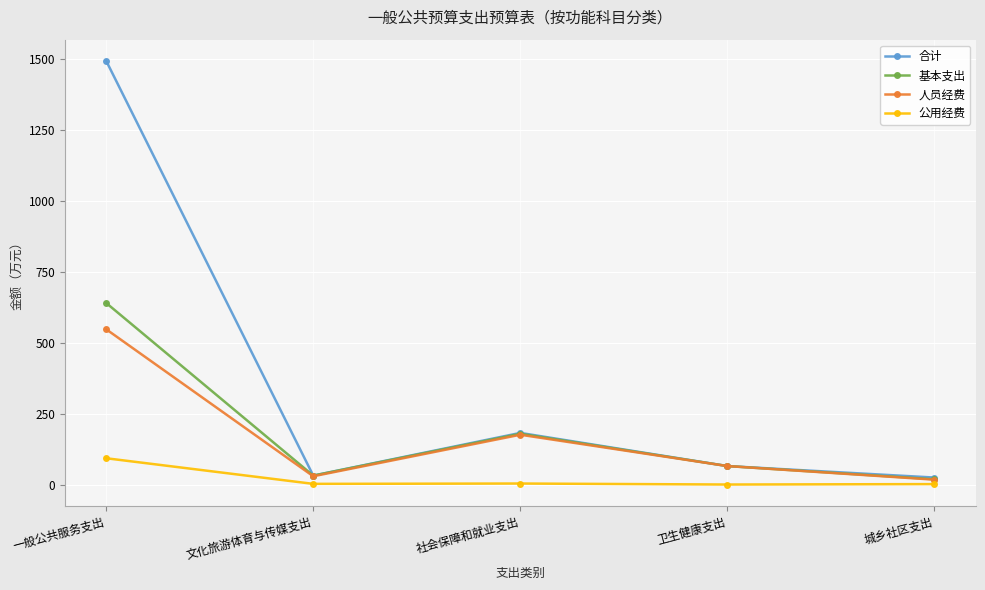

What is the spread (max minus min) of values at 卫生健康支出?

65.1